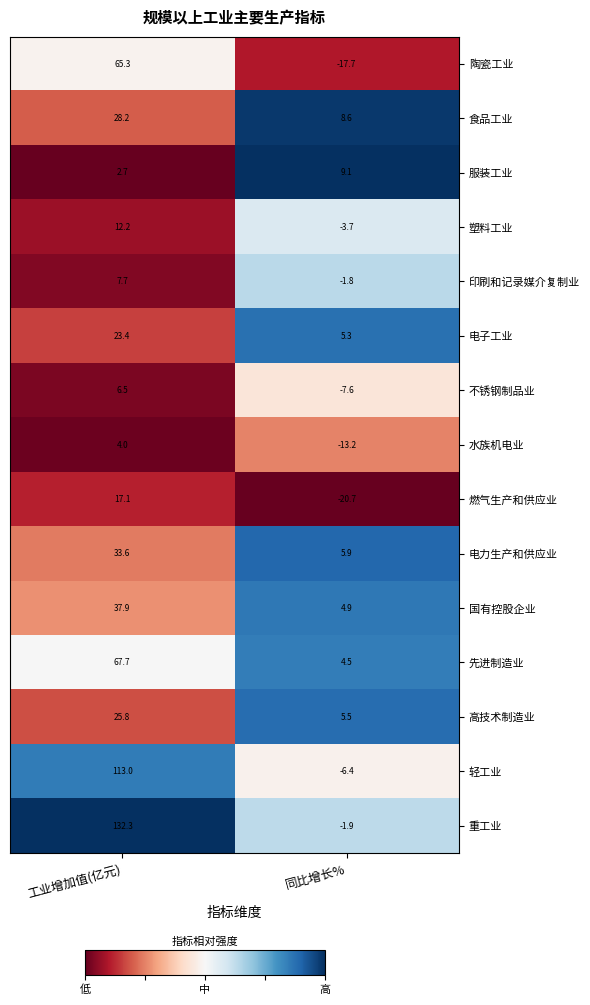

At 工业增加值(亿元), list the series in order from smallest to largest.

服装工业, 水族机电业, 不锈钢制品业, 印刷和记录媒介复制业, 塑料工业, 燃气生产和供应业, 电子工业, 高技术制造业, 食品工业, 电力生产和供应业, 国有控股企业, 陶瓷工业, 先进制造业, 轻工业, 重工业